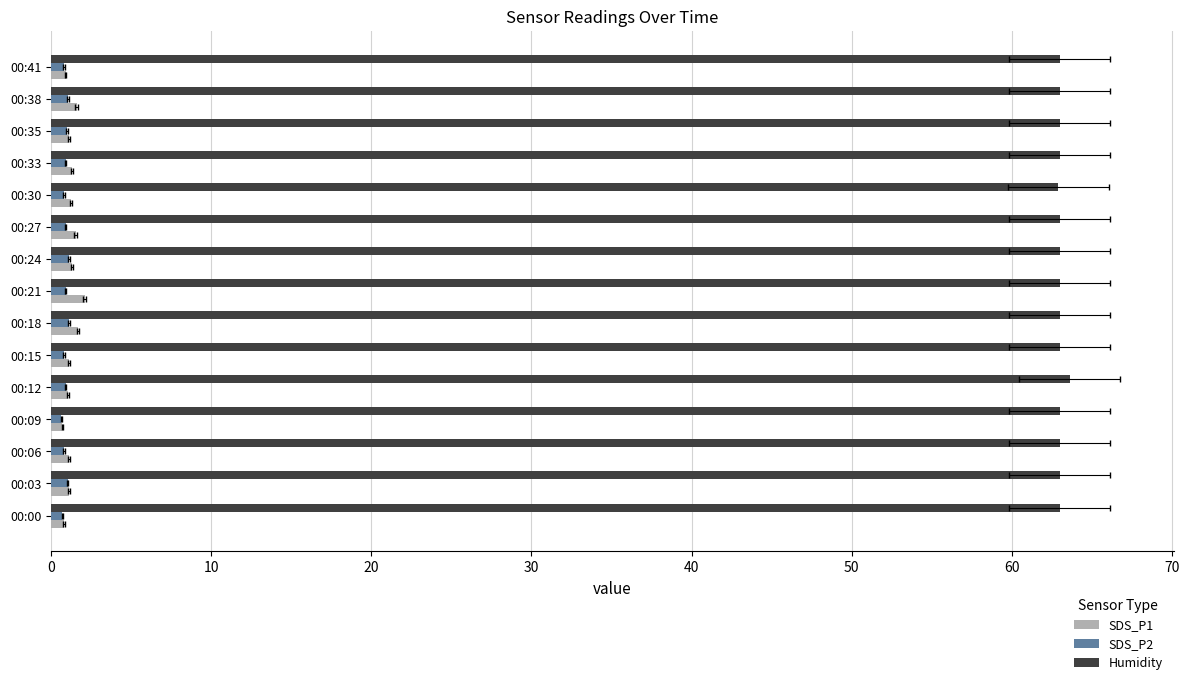

What is the smallest value displayed?

0.6